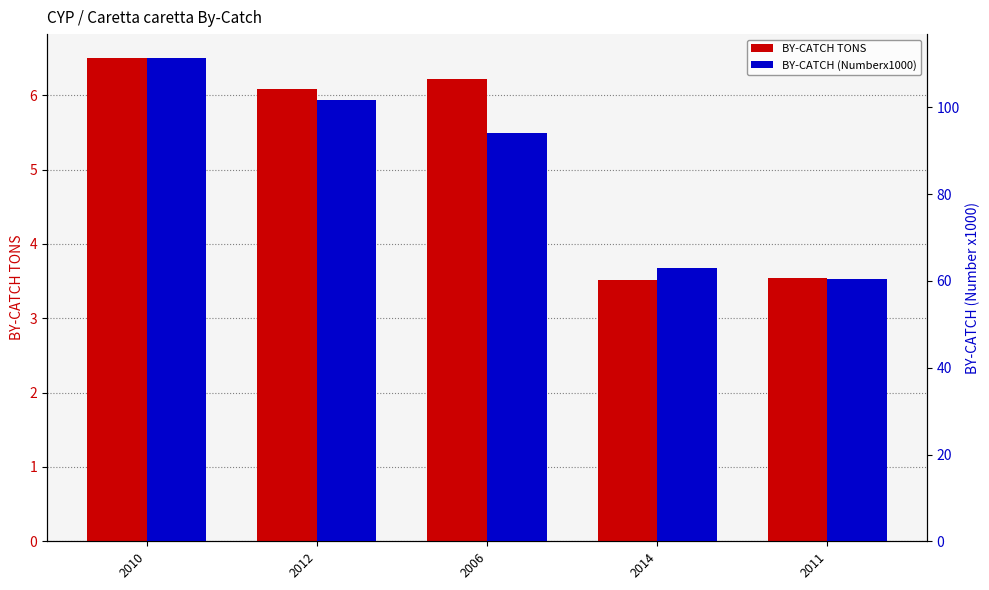

Is the value of BY-CATCH TONS at 2010 greater than the value of BY-CATCH (Numberx1000) at 2011?

No